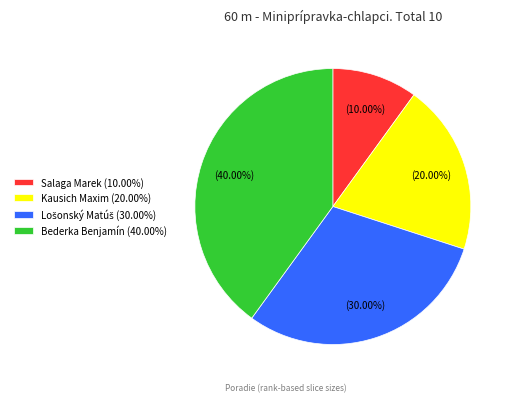

Which category has the biggest portion of the pie?

Bederka Benjamín